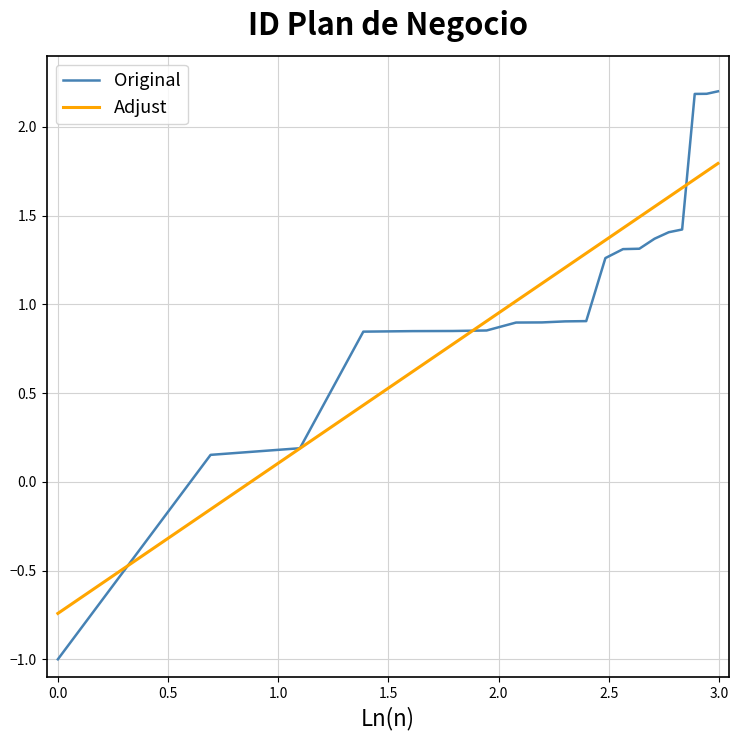

List the series in order of their peak value, lowest first.

Adjust, Original